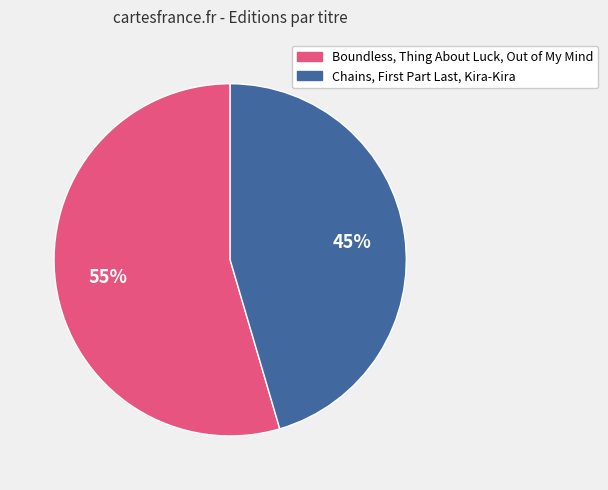

Is there any slice that represents more than half of the pie?

Yes